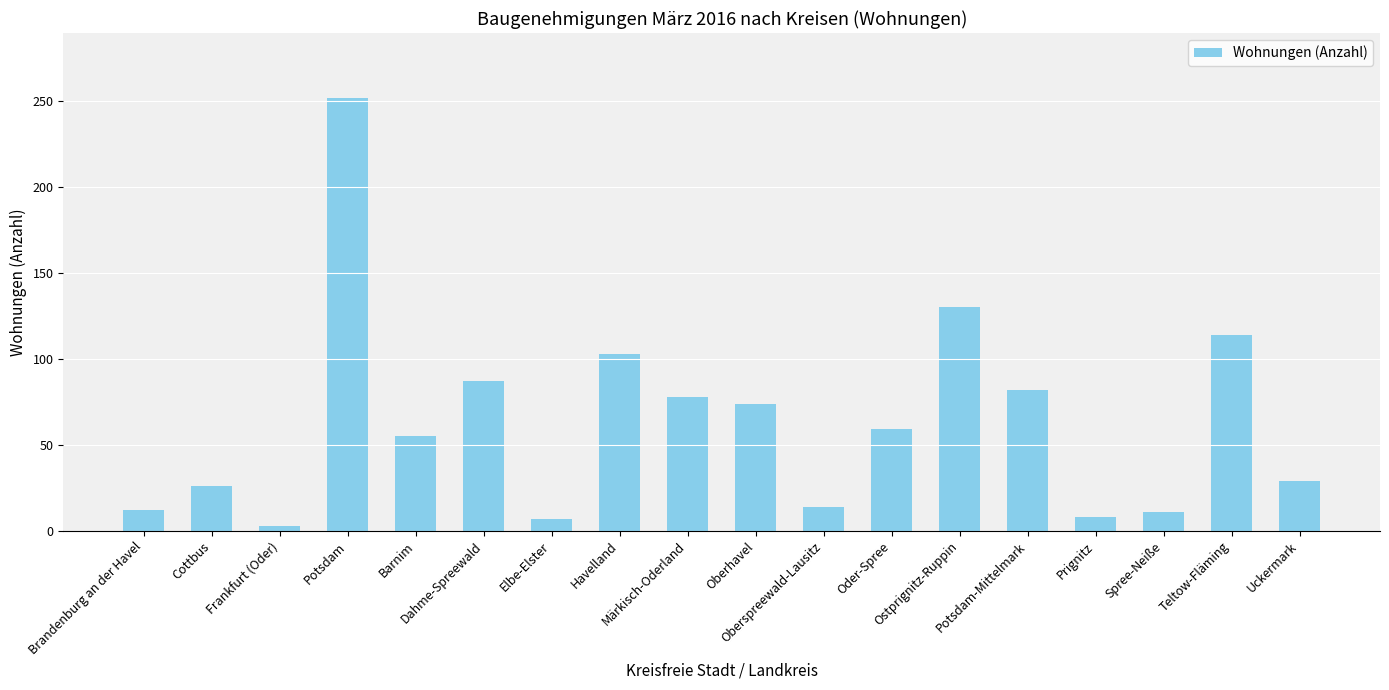

What is the greatest value displayed?

252